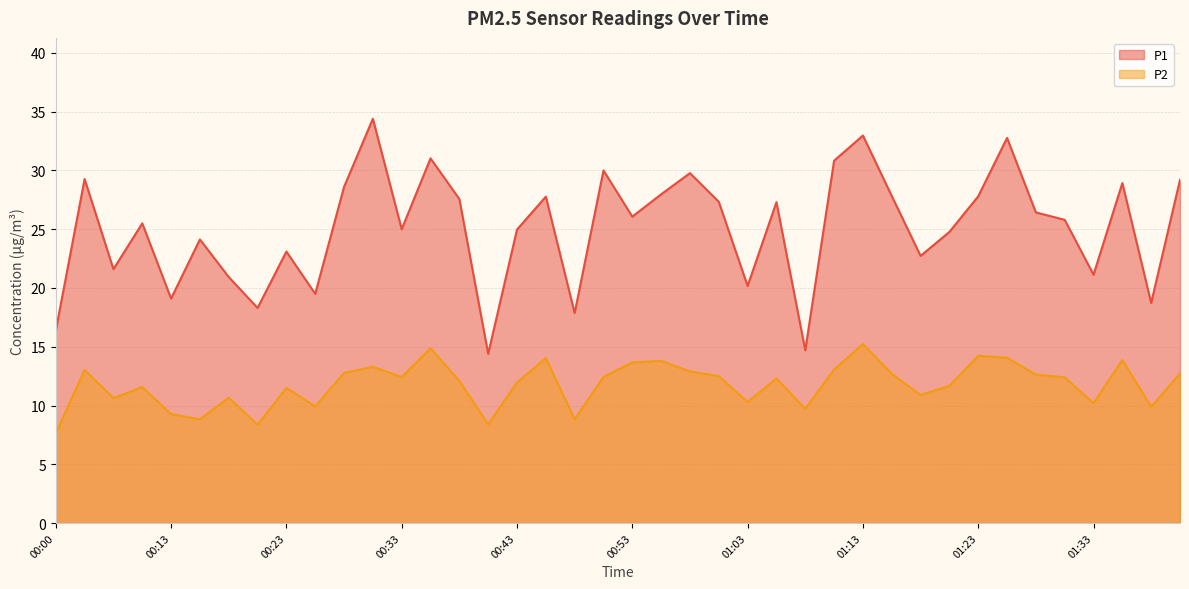

What is the sum of the P2 values at 01:38 and 01:01?

22.4